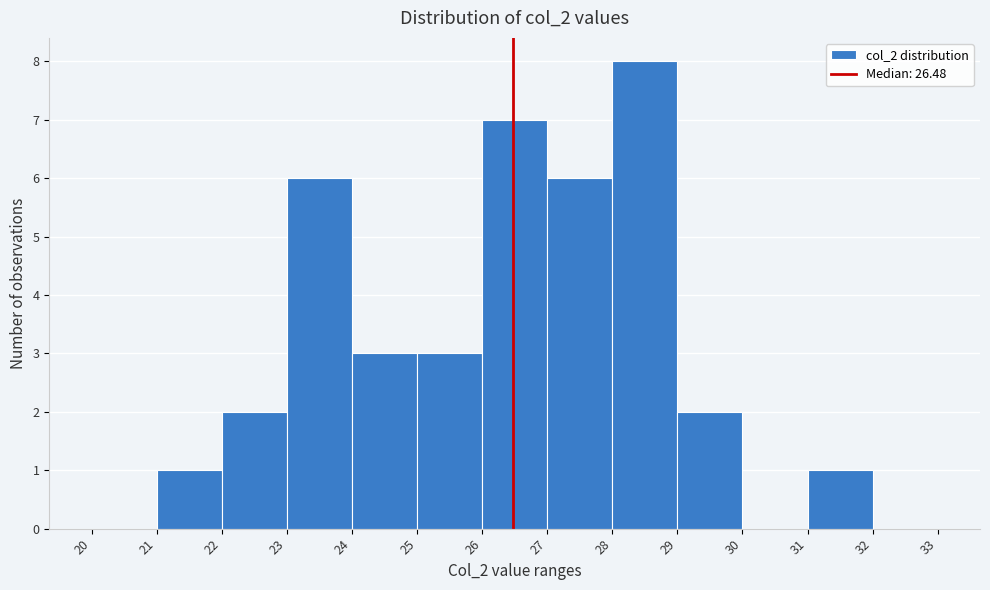

Over which range of the x-axis is the bar tallest?

28 to 29